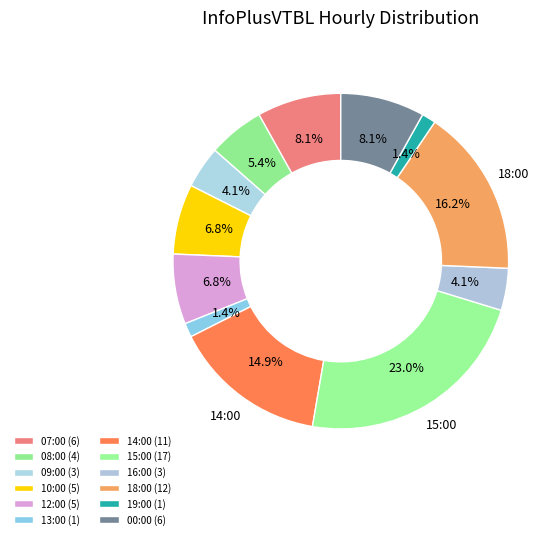

What percentage is NOT represented by 18:00?

83.8%